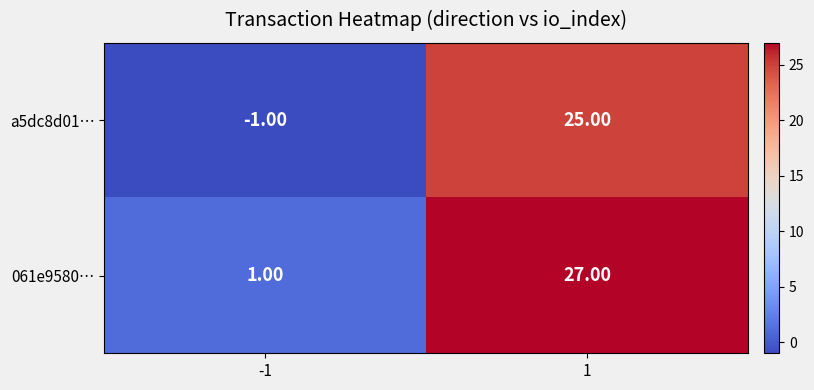

What is the sum of the a5dc8d01… values at -1 and 1?

24